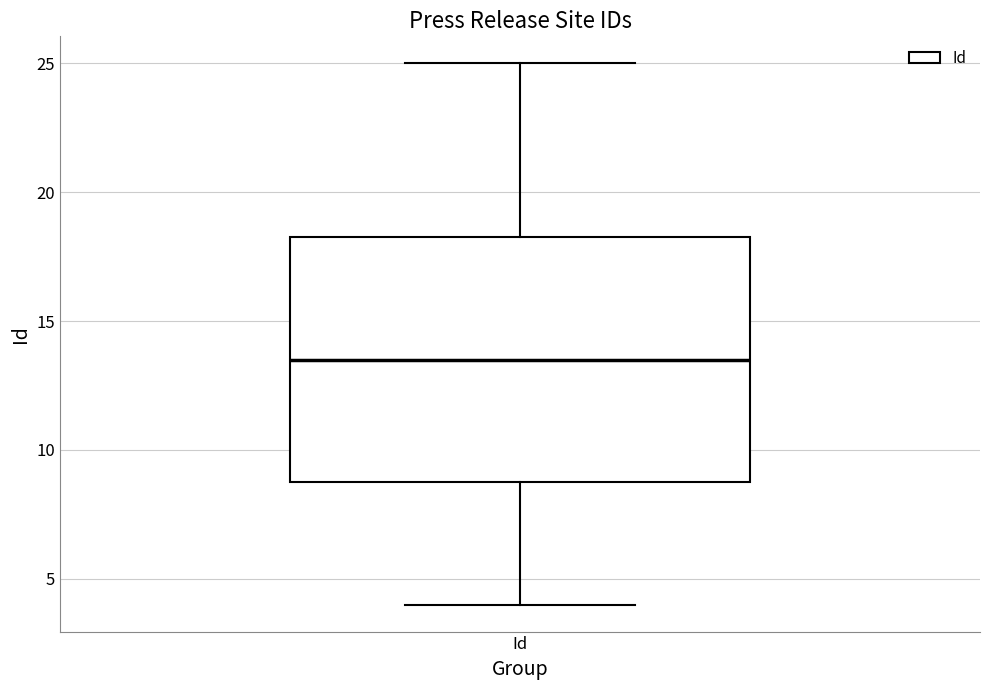

Transcribe this box plot: give where the median line is, the range the box spans, and where the two whiskers end, as read against the y-axis. The values are not printed on the chart, so give them approximately, as read against the axis.

median 13.5, box 9.0 to 18.5, whiskers 4.0 to 25.0